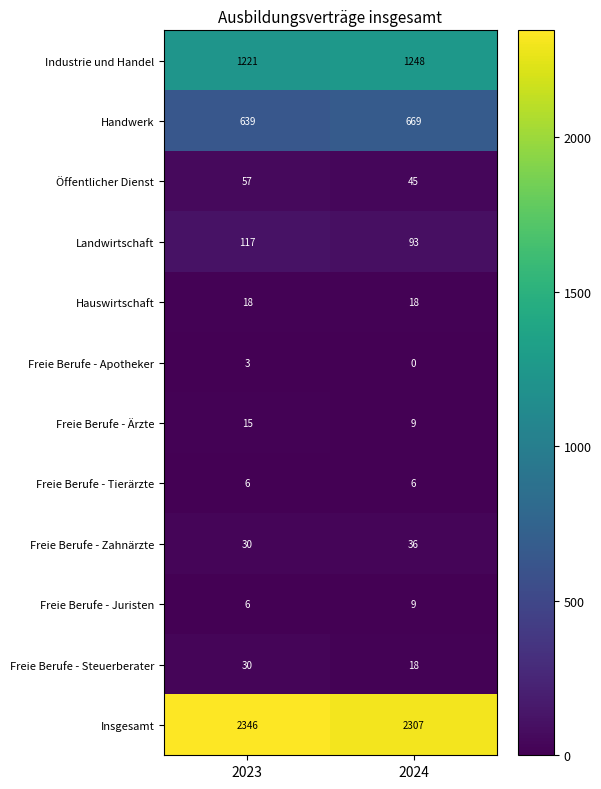

How many series are shown in this chart?

12